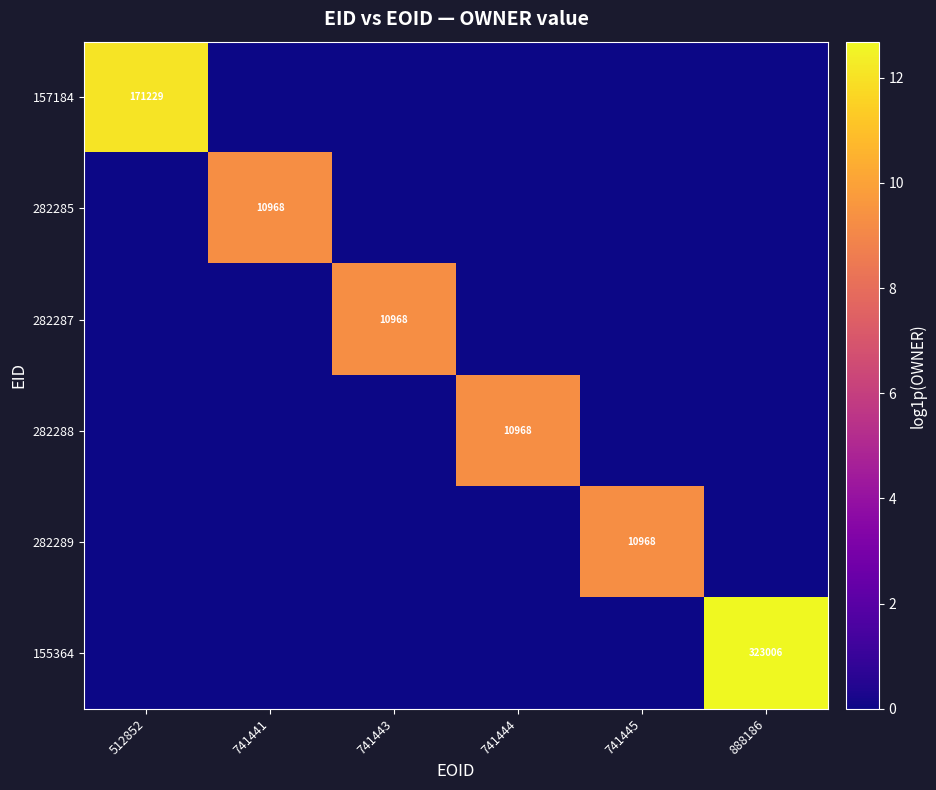

What is the maximum value shown in the chart?

12.7